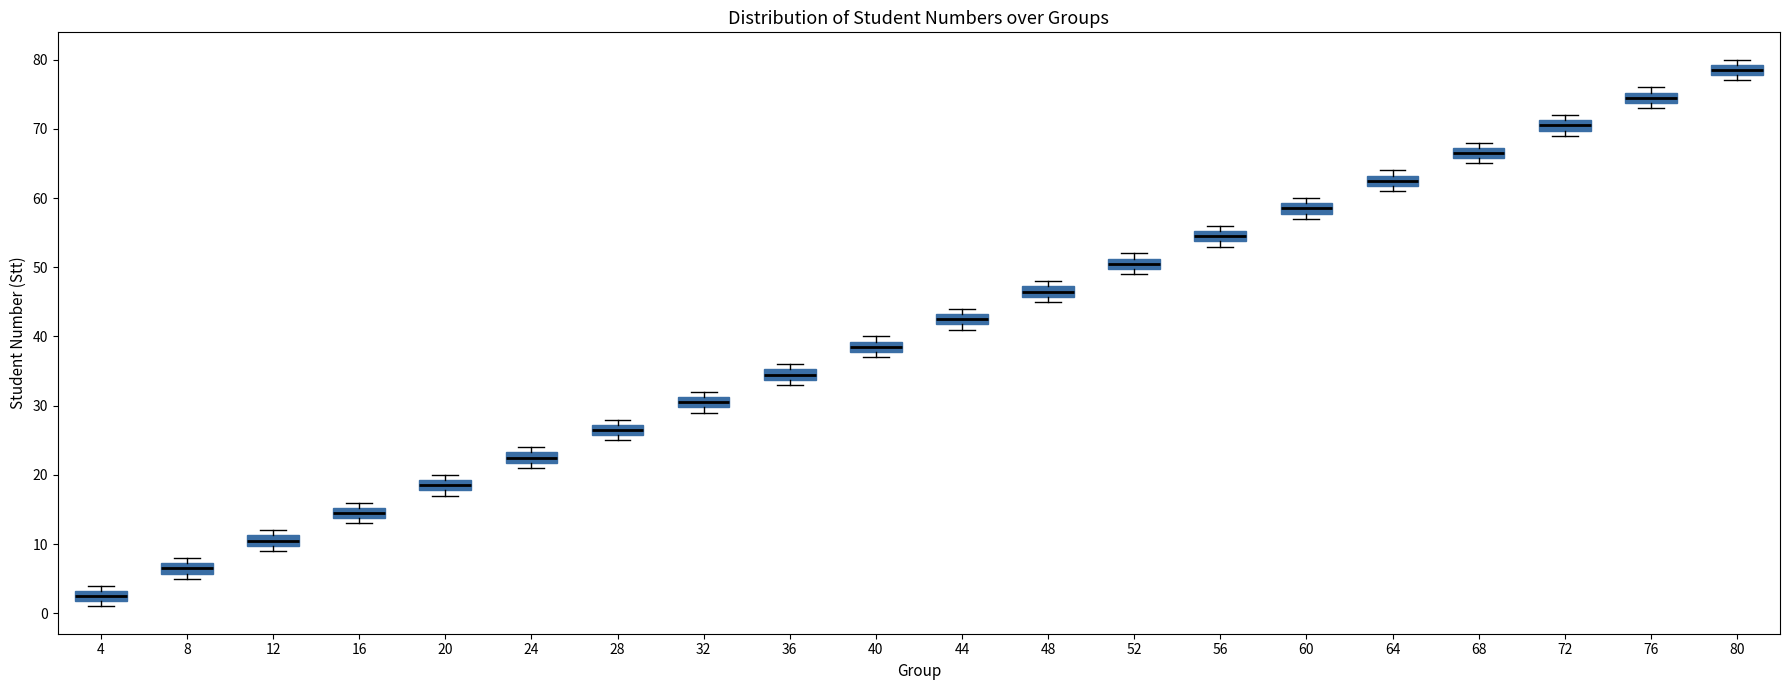

Reading left to right, read every box against the y-axis: the position of its median line, the range the box covers, and the ends of its whiskers. The values are not printed on the chart, so give them approximately, as read against the axis.

4: median 3 (inside the box), box 2 to 3, whiskers 1 to 4
8: median 7 (inside the box), box 6 to 7, whiskers 5 to 8
12: median 11 (inside the box), box 10 to 11, whiskers 9 to 12
16: median 15 (inside the box), box 14 to 15, whiskers 13 to 16
20: median 19 (inside the box), box 18 to 19, whiskers 17 to 20
24: median 23 (inside the box), box 22 to 23, whiskers 21 to 24
28: median 27 (inside the box), box 26 to 27, whiskers 25 to 28
32: median 31 (inside the box), box 30 to 31, whiskers 29 to 32
36: median 35 (inside the box), box 34 to 35, whiskers 33 to 36
40: median 39 (inside the box), box 38 to 39, whiskers 37 to 40
44: median 43 (inside the box), box 42 to 43, whiskers 41 to 44
48: median 47 (inside the box), box 46 to 47, whiskers 45 to 48
52: median 51 (inside the box), box 50 to 51, whiskers 49 to 52
56: median 55 (inside the box), box 54 to 55, whiskers 53 to 56
60: median 59 (inside the box), box 58 to 59, whiskers 57 to 60
64: median 63 (inside the box), box 62 to 63, whiskers 61 to 64
68: median 67 (inside the box), box 66 to 67, whiskers 65 to 68
72: median 71 (inside the box), box 70 to 71, whiskers 69 to 72
76: median 75 (inside the box), box 74 to 75, whiskers 73 to 76
80: median 79 (inside the box), box 78 to 79, whiskers 77 to 80